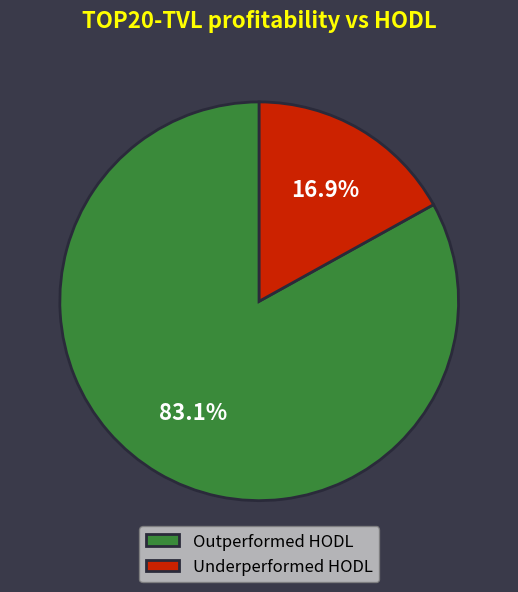

Is there any slice that represents more than half of the pie?

Yes